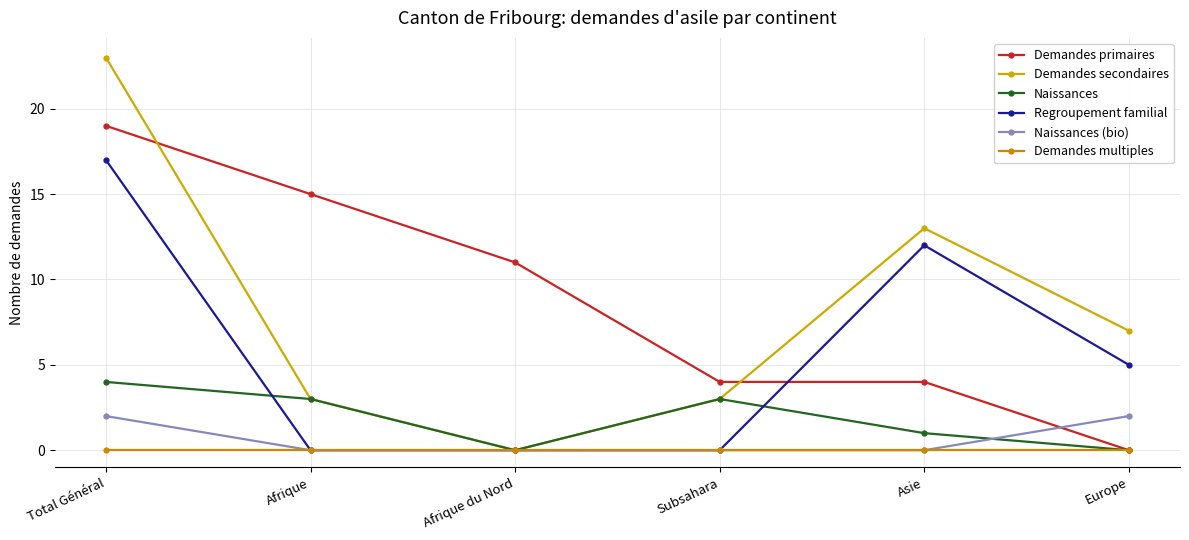

What is the label of the 1st point from the left?

Total Général